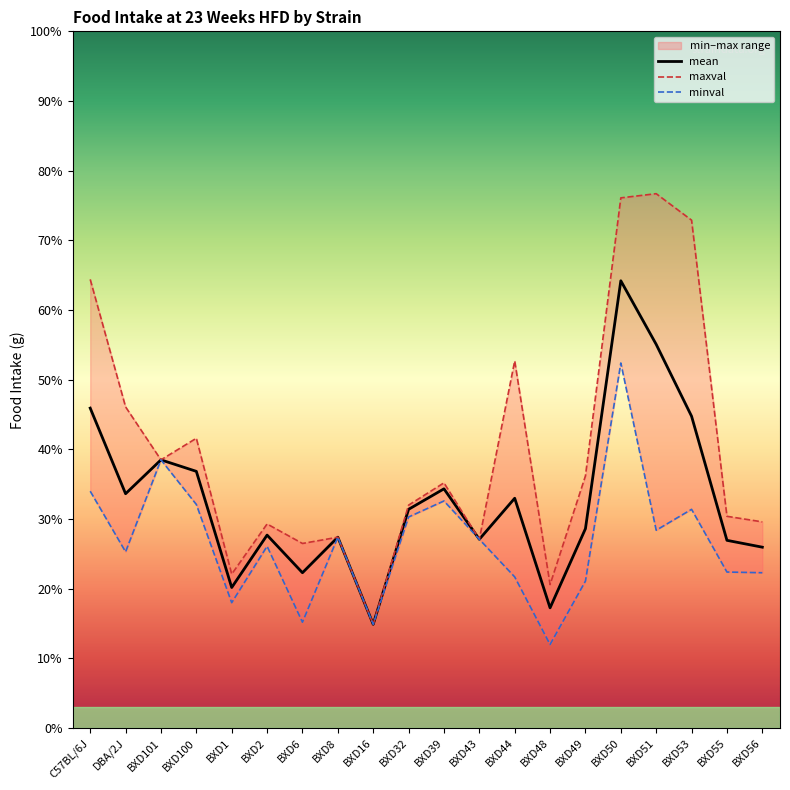

Reading left to right, transcribe all the data shown in this chart.

mean: 4.6	3.4	3.9	3.7	2.0	2.8	2.2	2.7	1.5	3.1	3.4	2.7	3.3	1.7	2.9	6.4	5.5	4.5	2.7	2.6
maxval: 6.4	4.6	3.9	4.2	2.2	2.9	2.6	2.7	1.5	3.2	3.5	2.7	5.3	2.1	3.6	7.6	7.7	7.3	3.0	3.0
minval: 3.4	2.5	3.9	3.2	1.8	2.6	1.5	2.7	1.5	3.0	3.3	2.7	2.2	1.2	2.1	5.2	2.8	3.1	2.2	2.2